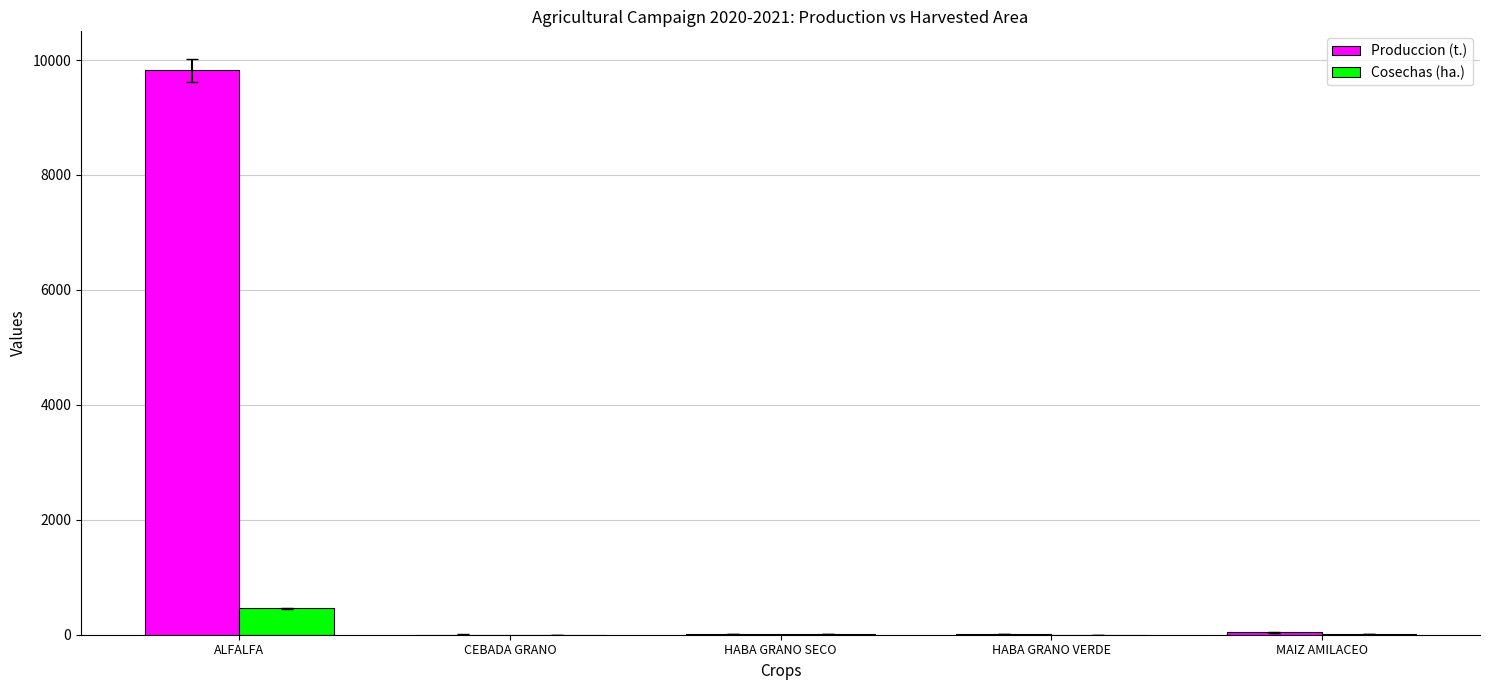

What is the difference between the Cosechas (ha.) values at HABA GRANO VERDE and MAIZ AMILACEO?

10.0